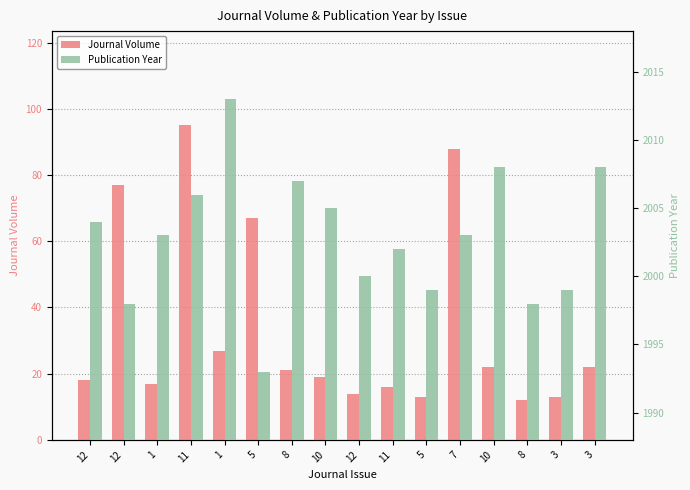

What is the sum of the Publication Year values at 12 and 5?

3991